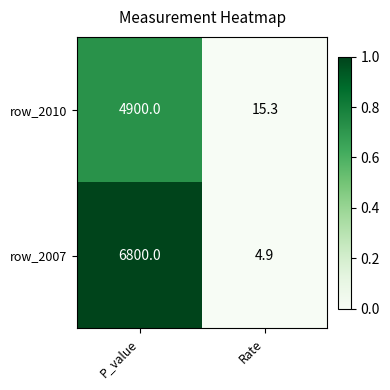

Where is row_2010 nearest to the value 2457?

Rate